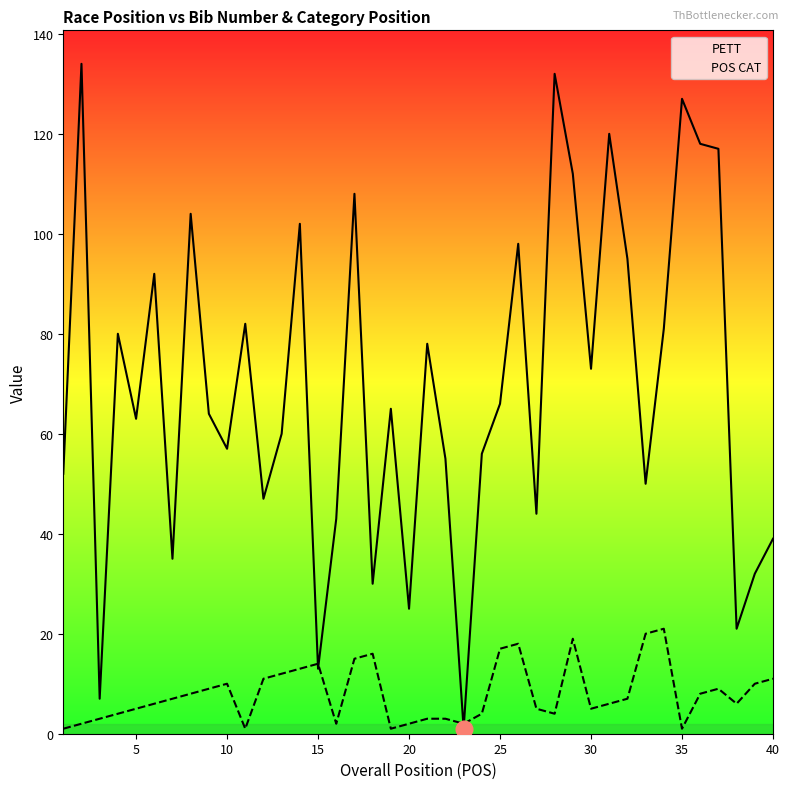

What is the difference between the second highest and second lowest values in the PETT series?

125